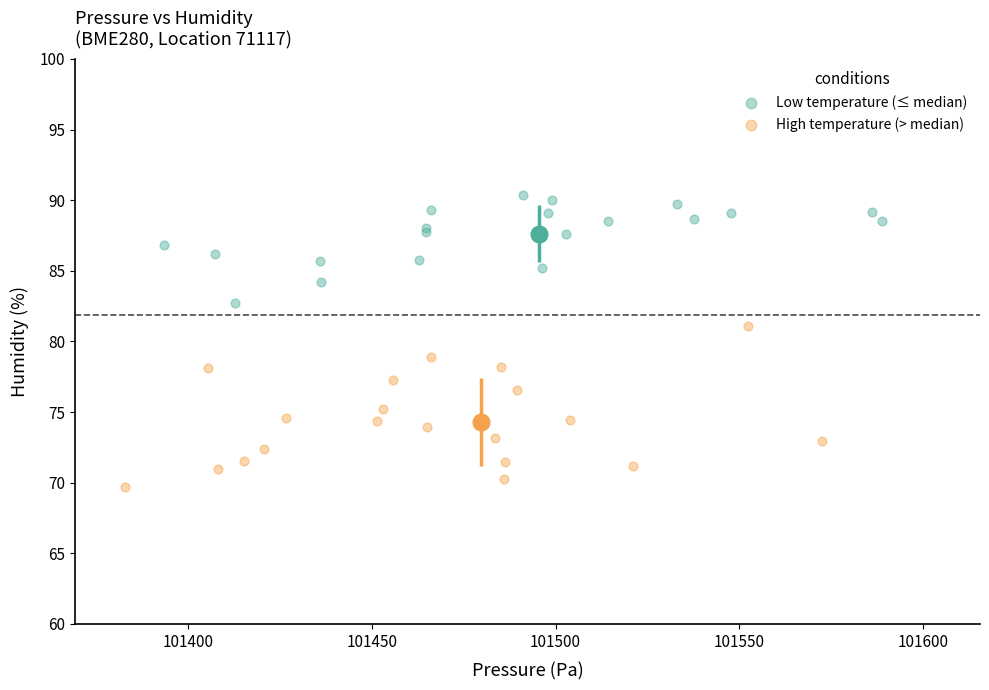

Which series contains the highest Y value?

Low temperature (≤ median)